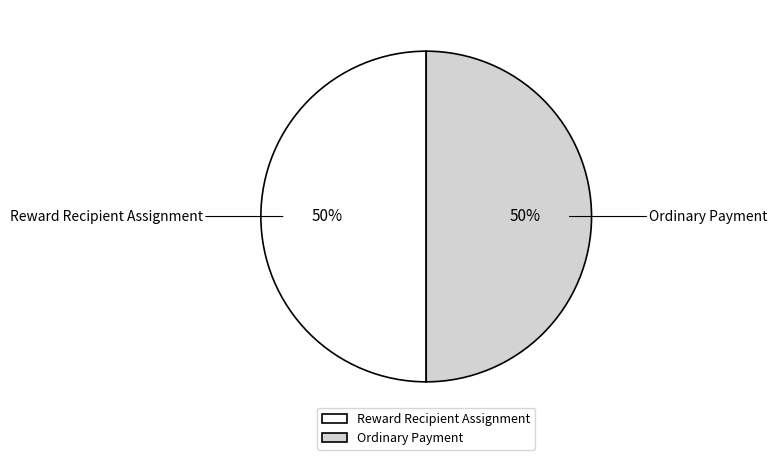

To the nearest percent, what is the average slice percentage?

50%